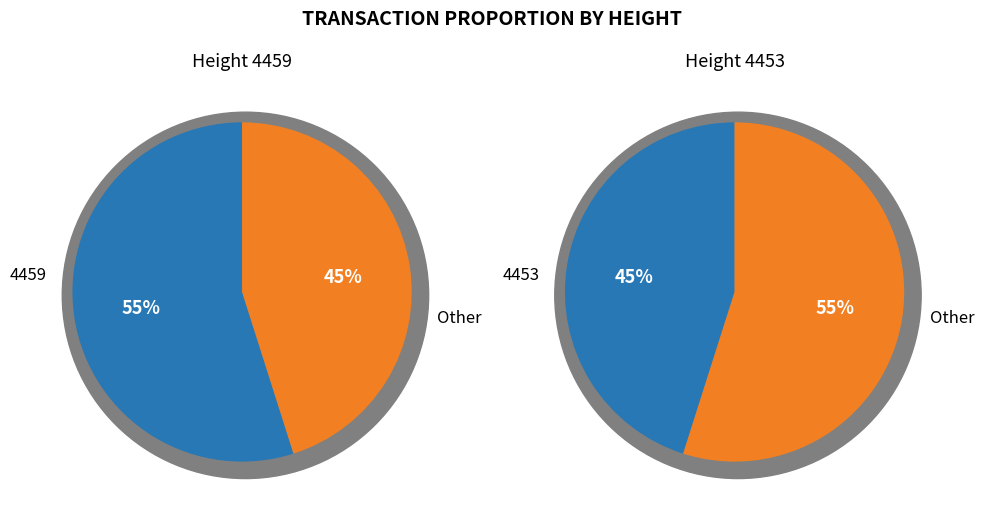

How much of the chart is everything except 4459?

45.1%